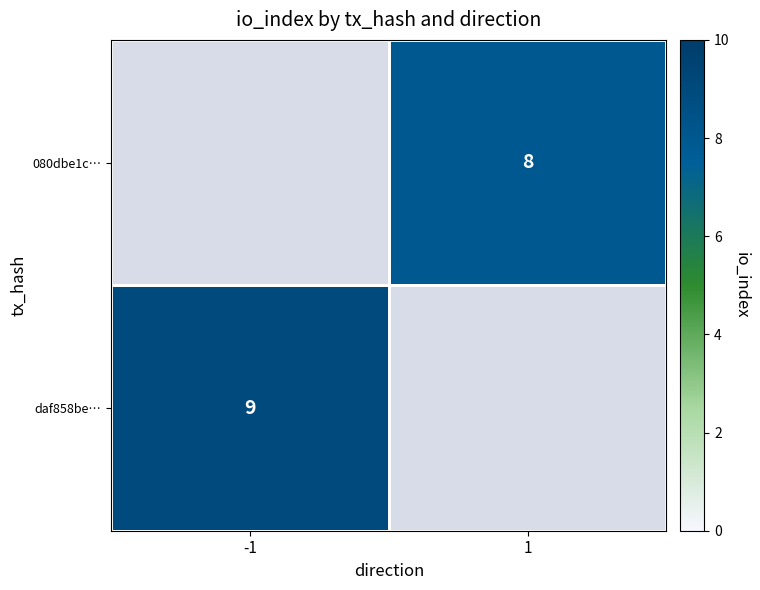

The 080dbe1c… series shows 11.6 at 1. True or false?

False